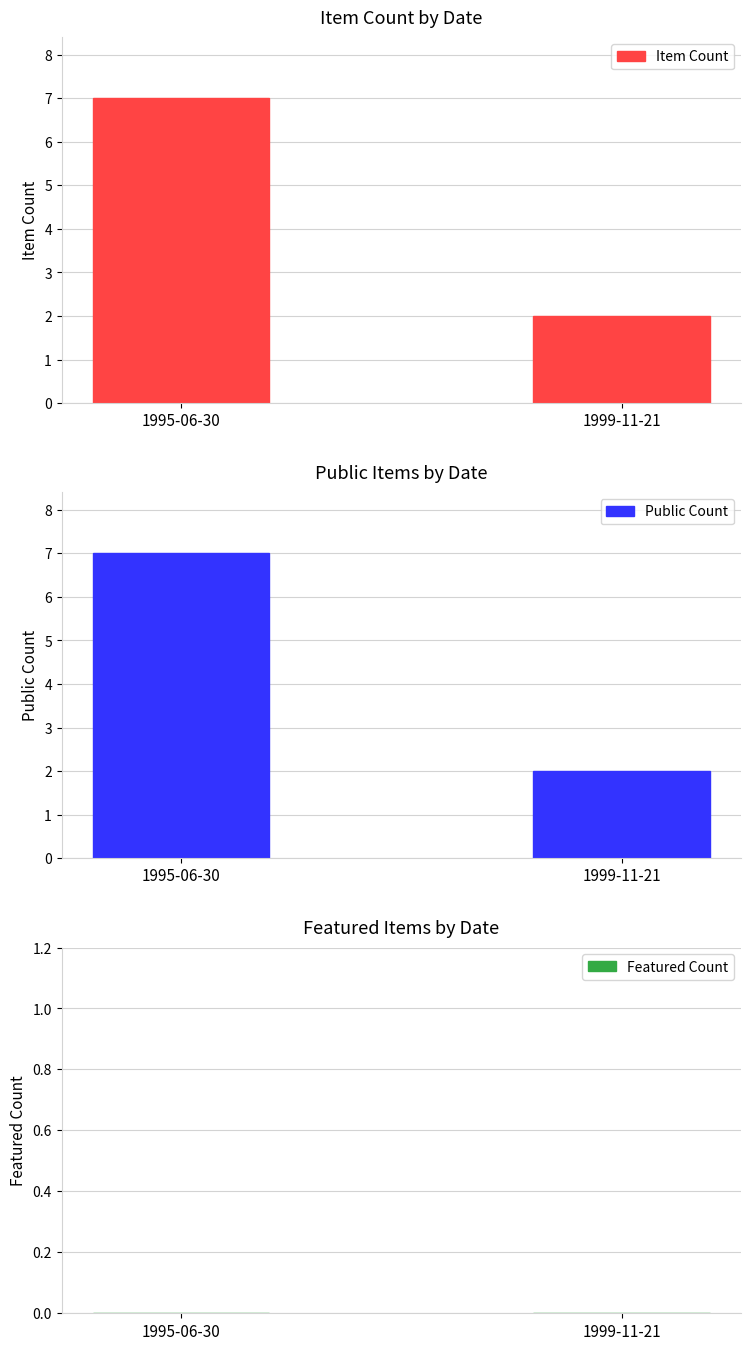

What is the average value of the Item Count series?

4